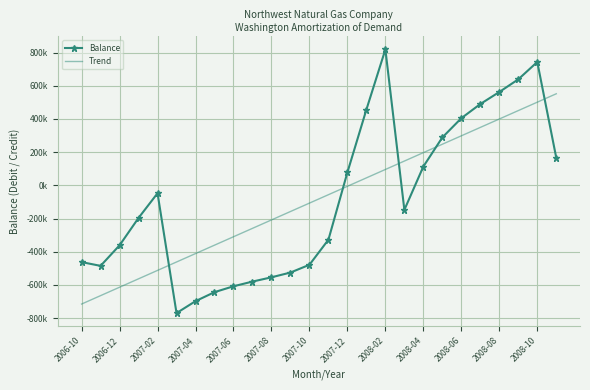

What is the minimum value shown in the chart?

-770091.5